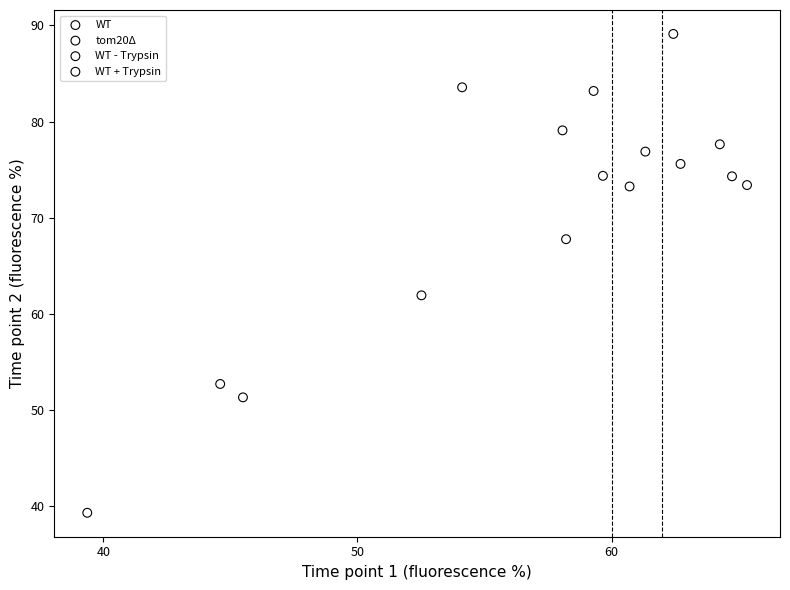

Which series contains the highest Y value?

WT - Trypsin